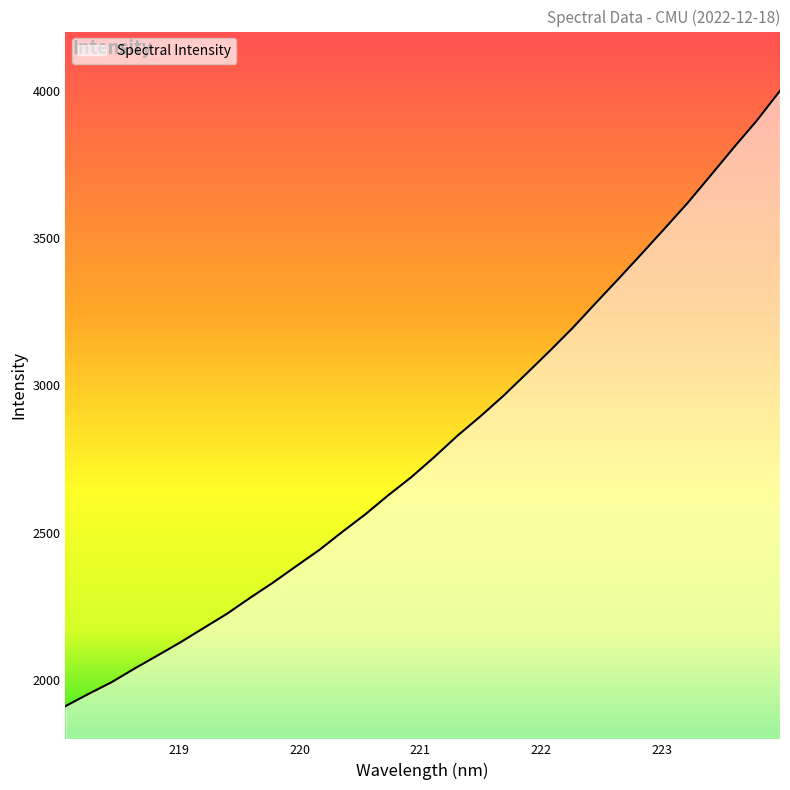

Is this an area chart (filled region under the line)?

No